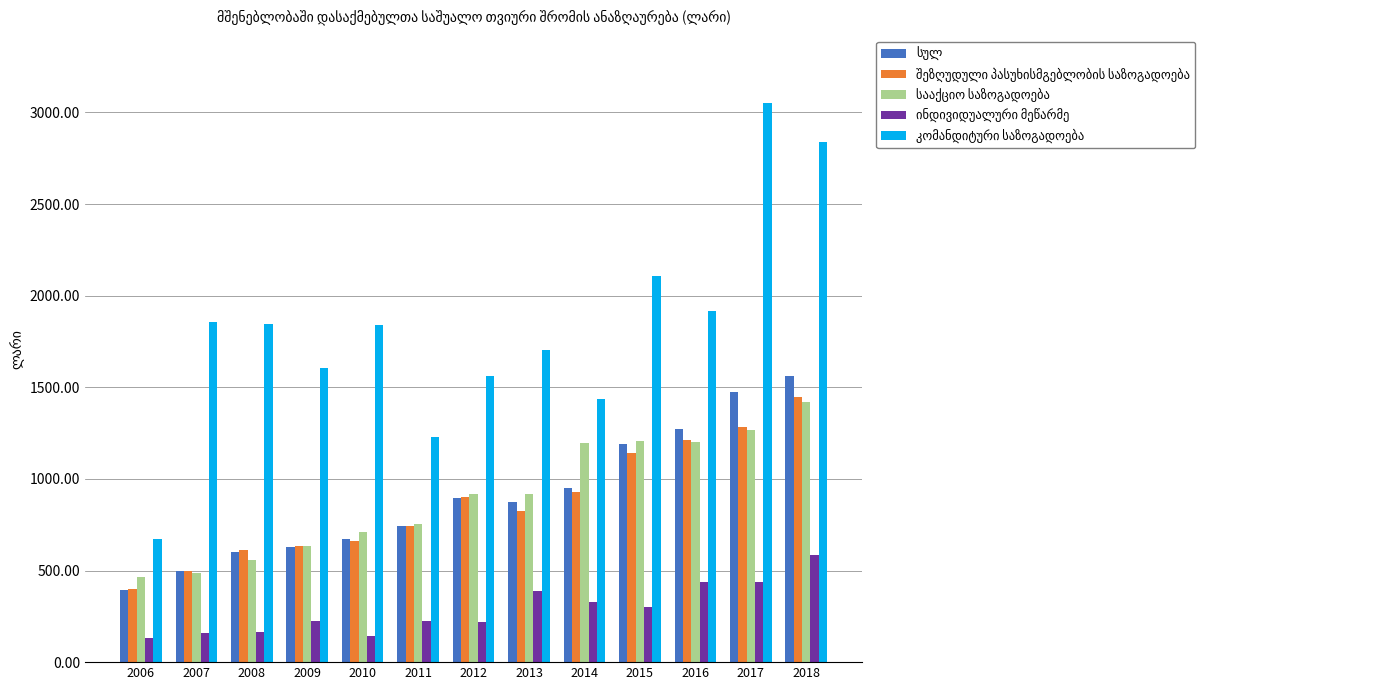

What is the minimum value shown in the chart?

130.0